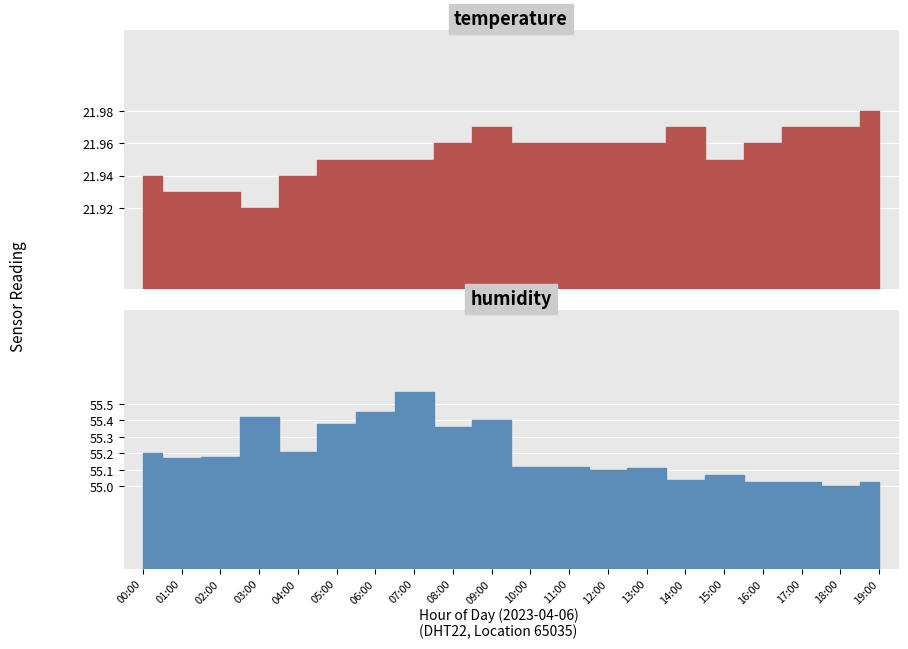

What is the minimum value shown in the chart?

21.9